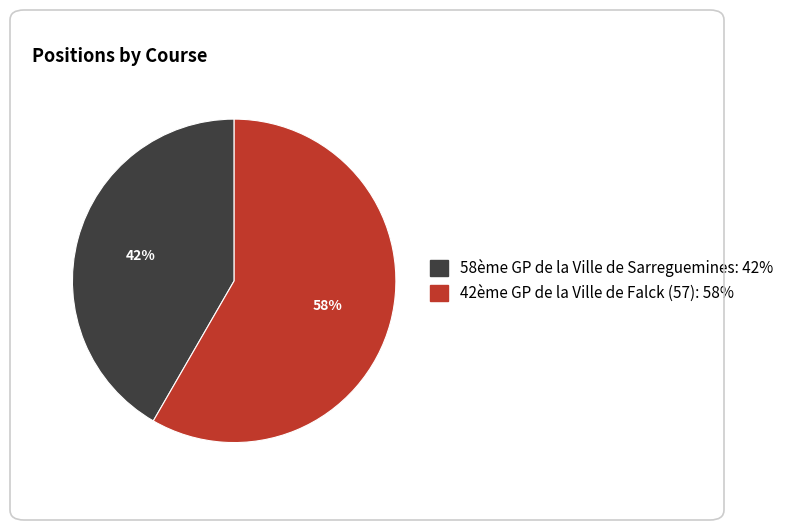

To the nearest percent, what portion does 42ème GP de la Ville de Falck (57) represent?

58%